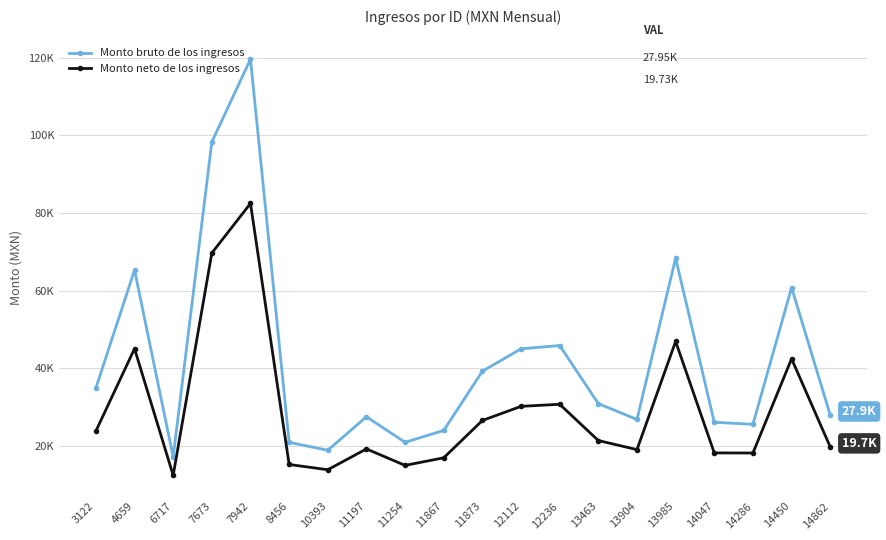

List the labels in order of Monto bruto de los ingresos value, smallest first.

6717, 10393, 8456, 11254, 11867, 14286, 14047, 13904, 11197, 14862, 13463, 3122, 11873, 12112, 12236, 14450, 4659, 13985, 7673, 7942